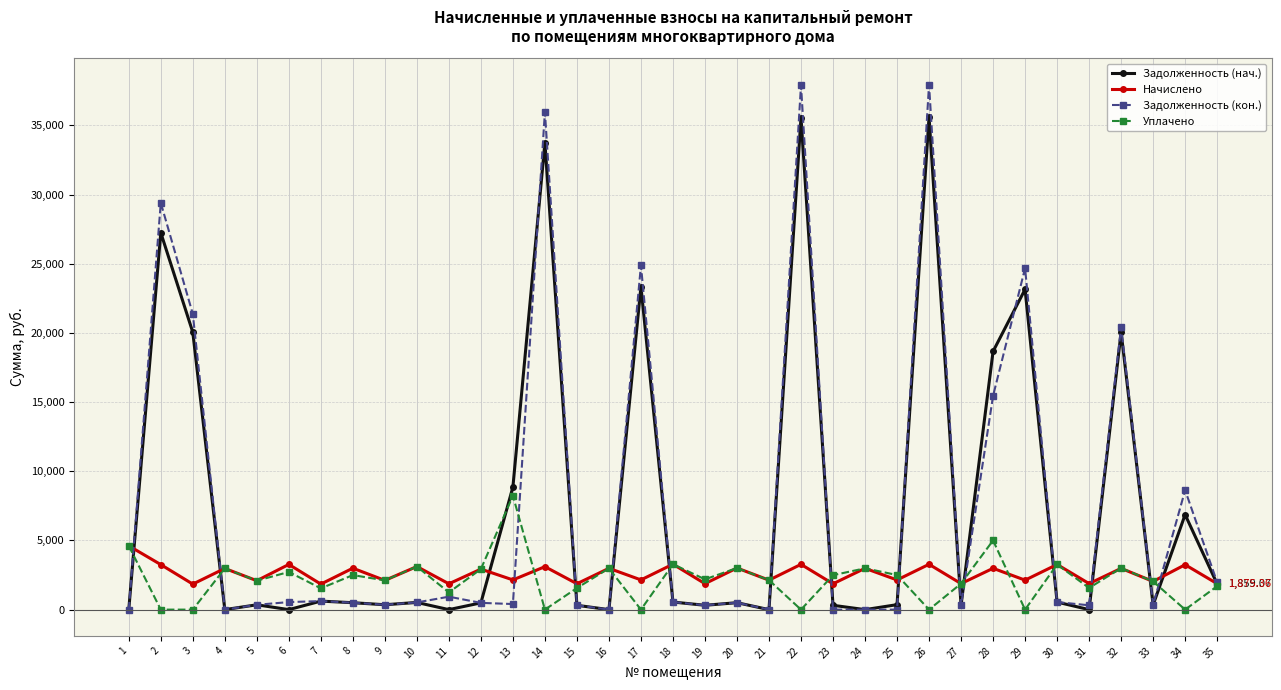

Between which two adjacent categories do Начислено and Задолженность (кон.) first intersect?

1 and 2